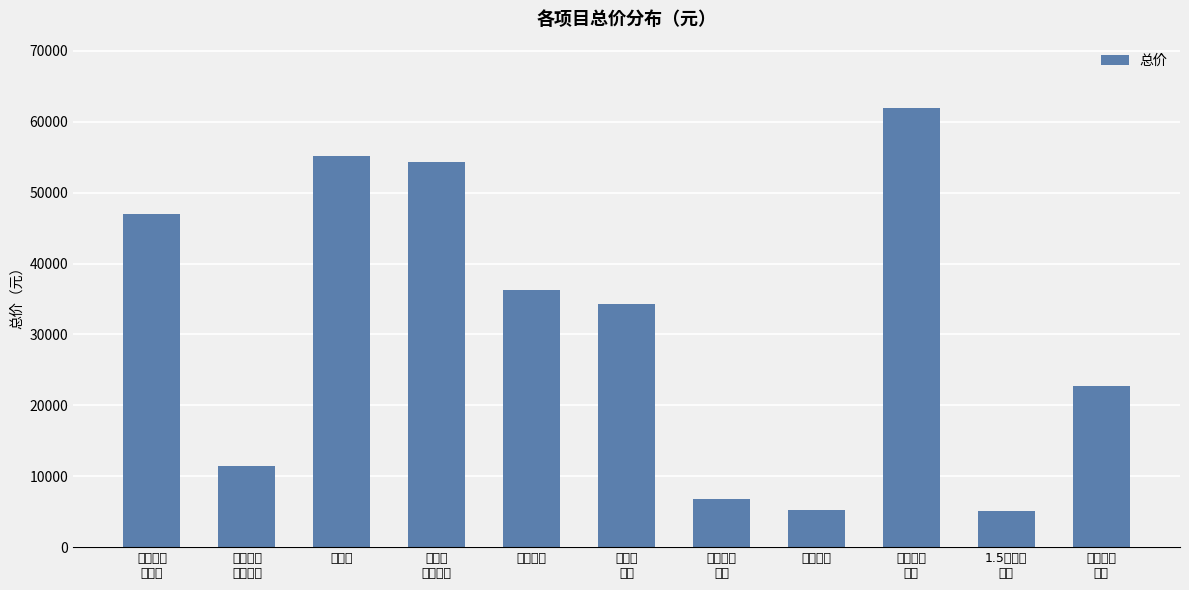

Approximately how many times larger is the value at 地板砖 compared to 内墙维修?

1.5